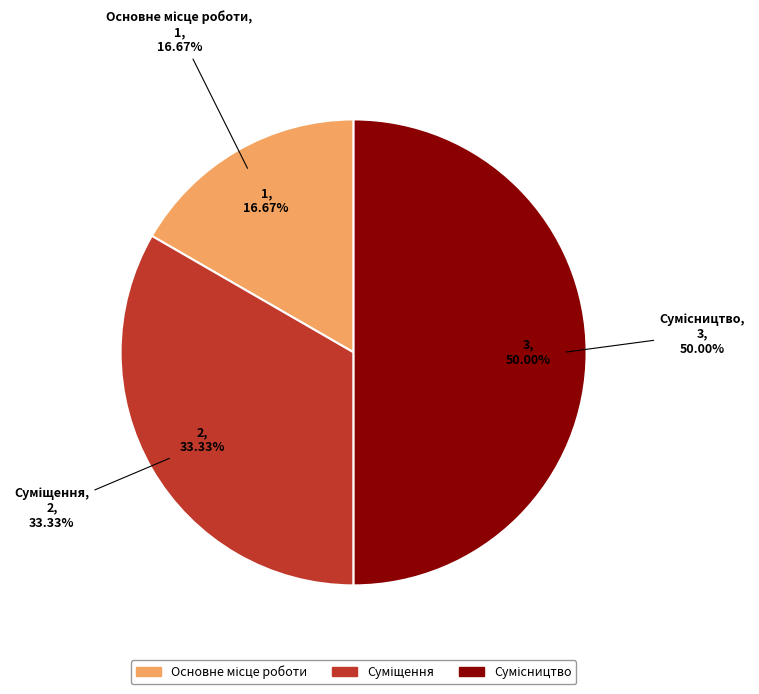

To the nearest percent, what percentage of the pie is Суміщення?

33%